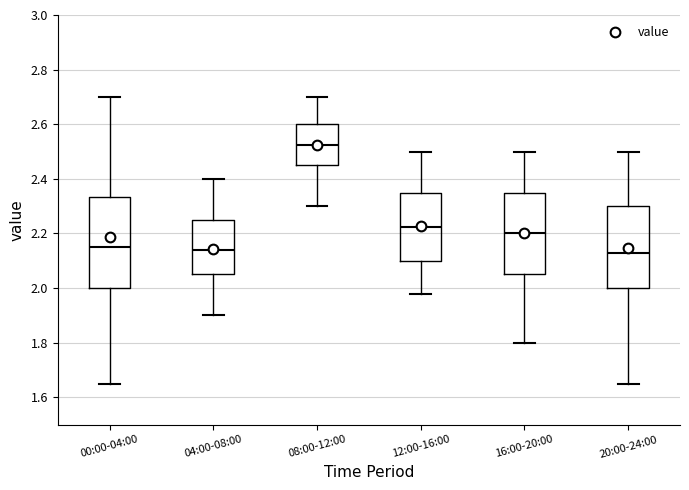

Reading left to right, transcribe this box plot: for each box, give where its median line is, the range the box spans, and where its two whiskers end, as read against the y-axis. The values are not printed on the chart, so give them approximately, as read against the axis.

00:00-04:00: median 2.16, box 2.00 to 2.34, whiskers 1.66 to 2.70
04:00-08:00: median 2.14, box 2.06 to 2.26, whiskers 1.90 to 2.40
08:00-12:00: median 2.52, box 2.46 to 2.60, whiskers 2.30 to 2.70
12:00-16:00: median 2.22, box 2.10 to 2.36, whiskers 1.98 to 2.50
16:00-20:00: median 2.20, box 2.06 to 2.36, whiskers 1.80 to 2.50
20:00-24:00: median 2.14, box 2.00 to 2.30, whiskers 1.66 to 2.50